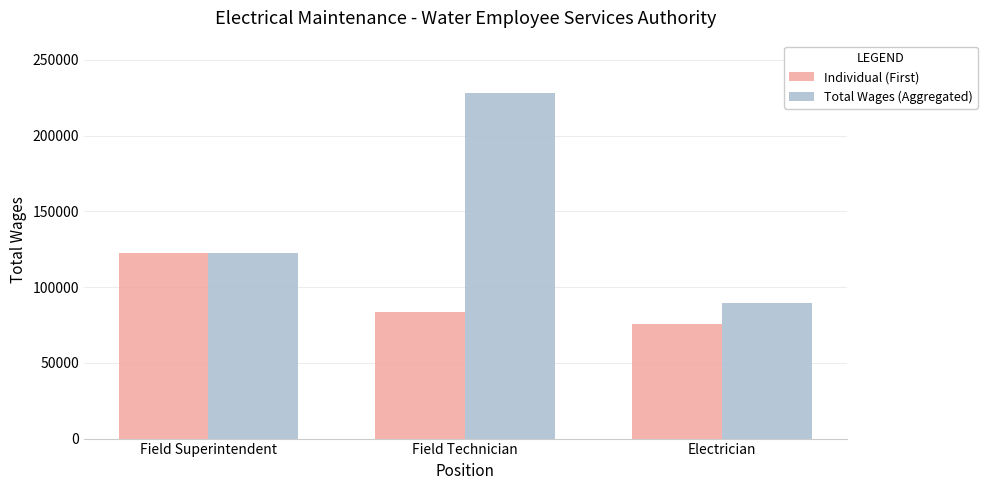

Reading left to right, transcribe all the data shown in this chart.

Individual (First): Field Superintendent=122515	Field Technician=83459	Electrician=75784
Total Wages (Aggregated): Field Superintendent=122515	Field Technician=228388	Electrician=89284